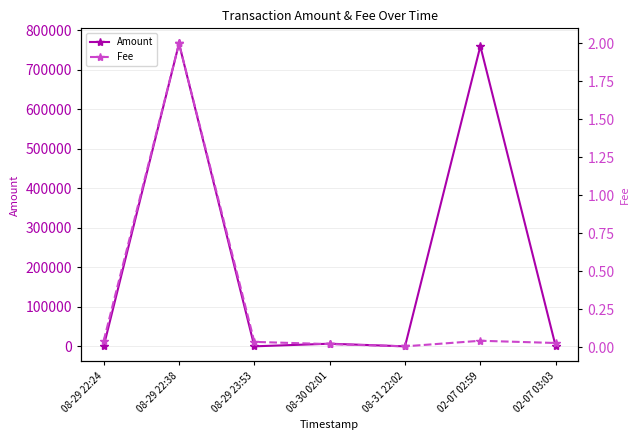

What is the difference between the maximum and minimum values in the Amount series?

766564.5